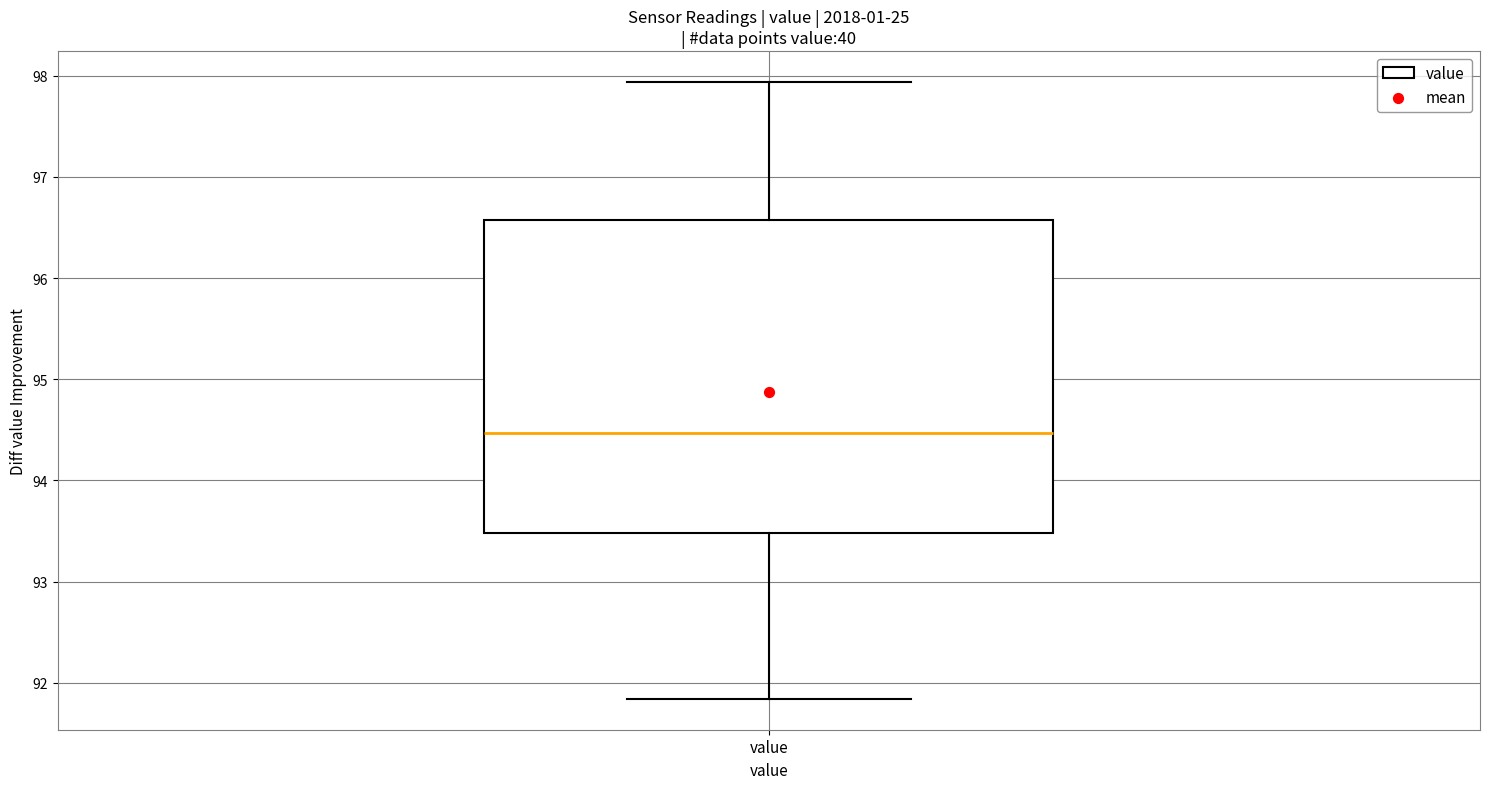

Transcribe this box plot: give where the median line is, the range the box spans, and where the two whiskers end, as read against the y-axis. The values are not printed on the chart, so give them approximately, as read against the axis.

median 94.5, box 93.5 to 96.6, whiskers 91.8 to 97.9